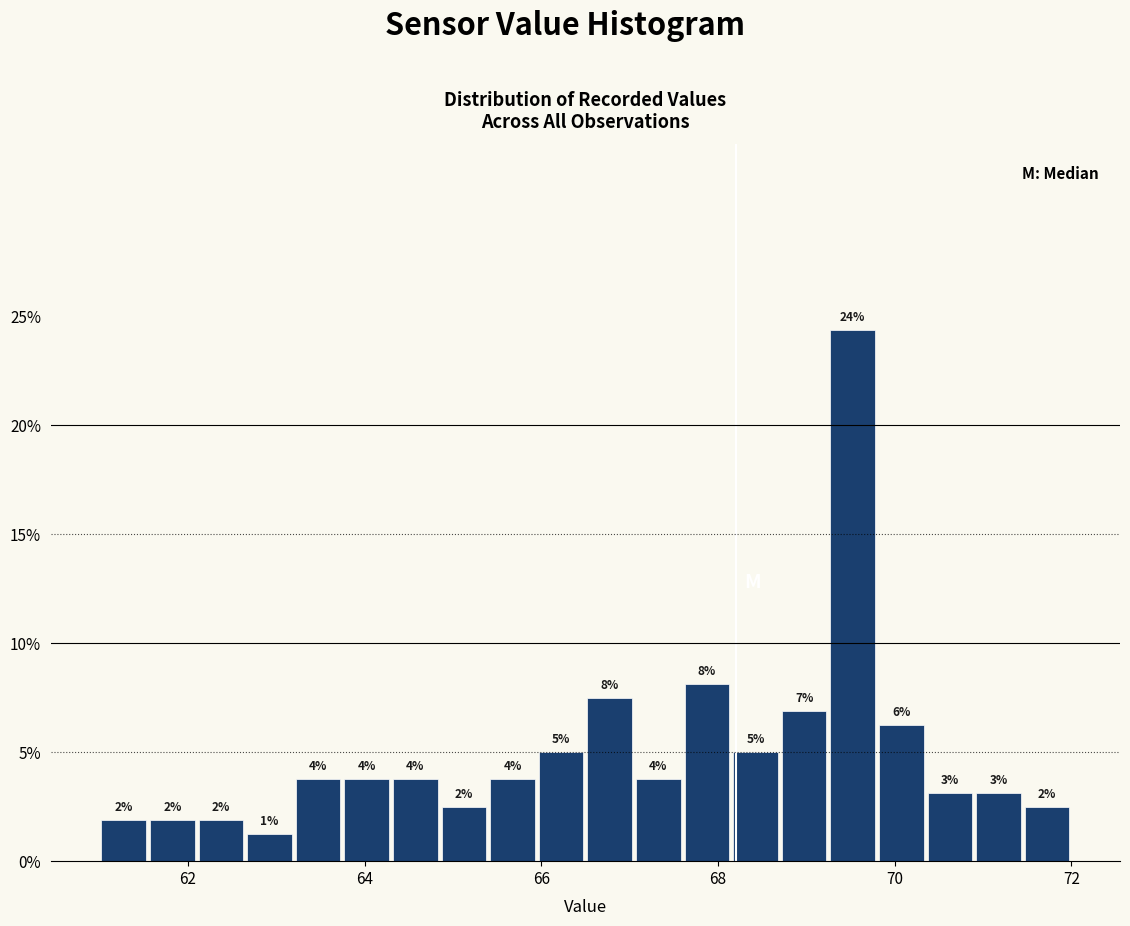

Around what value on the x-axis is the tallest bar? Give the approximate position of its centre, as read against the axis.

69.6